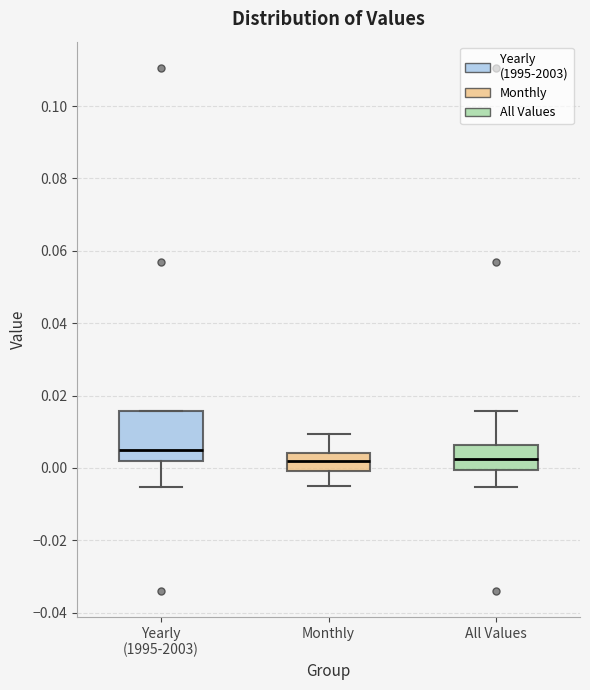

Reading left to right, transcribe this box plot: for each box, give where its median line is, the range the box spans, and where its two whiskers end, as read against the y-axis. The values are not printed on the chart, so give them approximately, as read against the axis.

Yearly (1995-2003): median 0.004, box 0.002 to 0.016, whiskers -0.006 to 0.016
Monthly: median 0.002, box 0.000 to 0.004, whiskers -0.004 to 0.010
All Values: median 0.002, box 0.000 to 0.006, whiskers -0.006 to 0.016